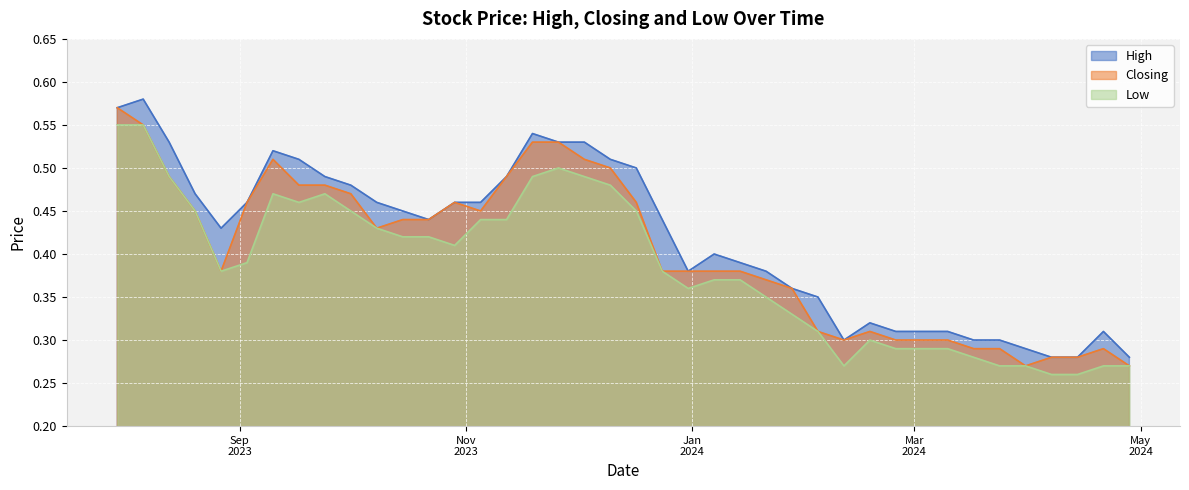

How many interior local peaks does the Low series have?

4